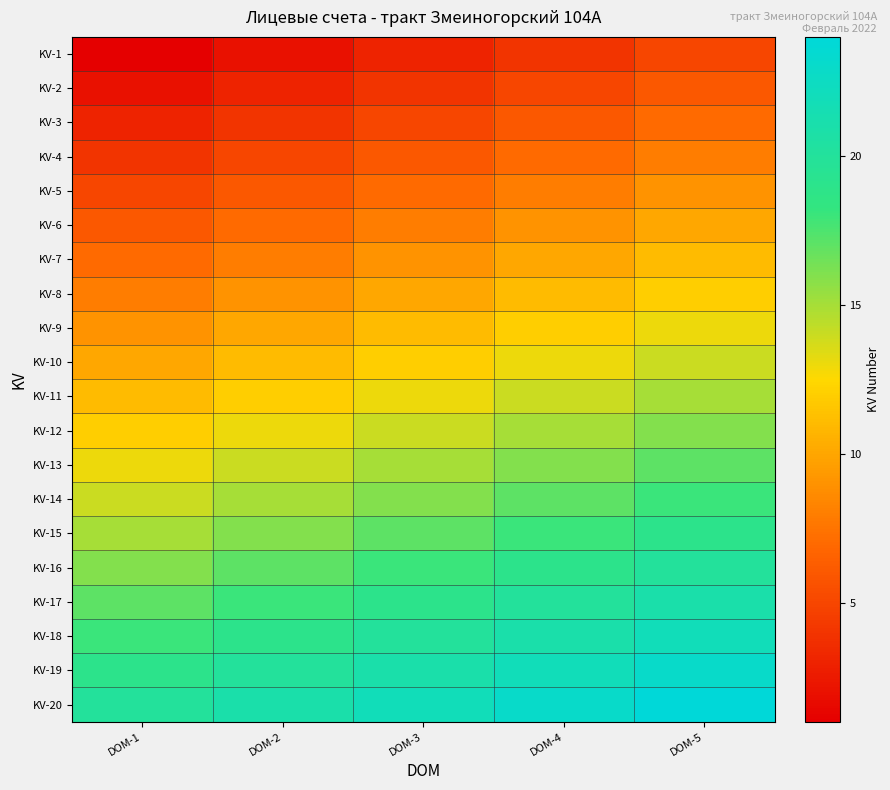

At which category is the sum across all series the highest?

DOM-5